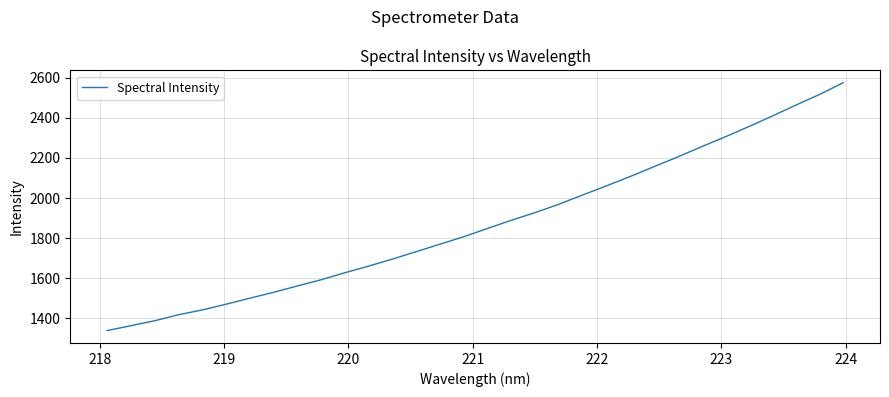

Does the chart have visible grid lines?

Yes